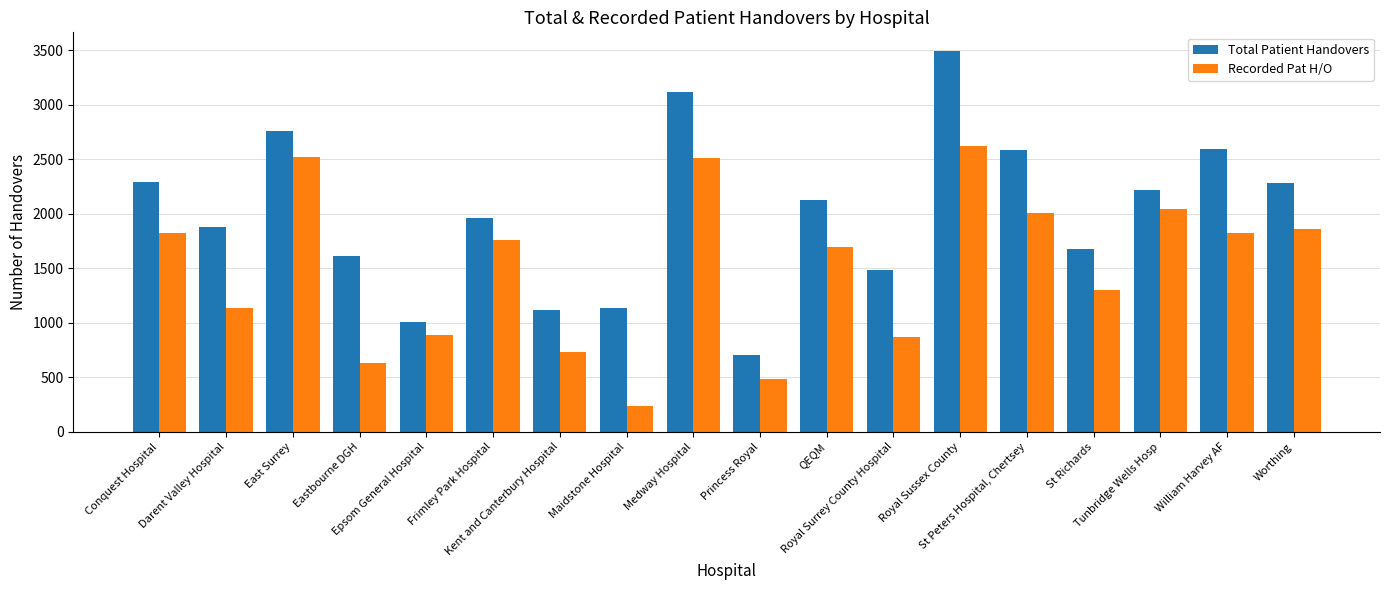

The value of Total Patient Handovers at Frimley Park Hospital is 1959. True or false?

True